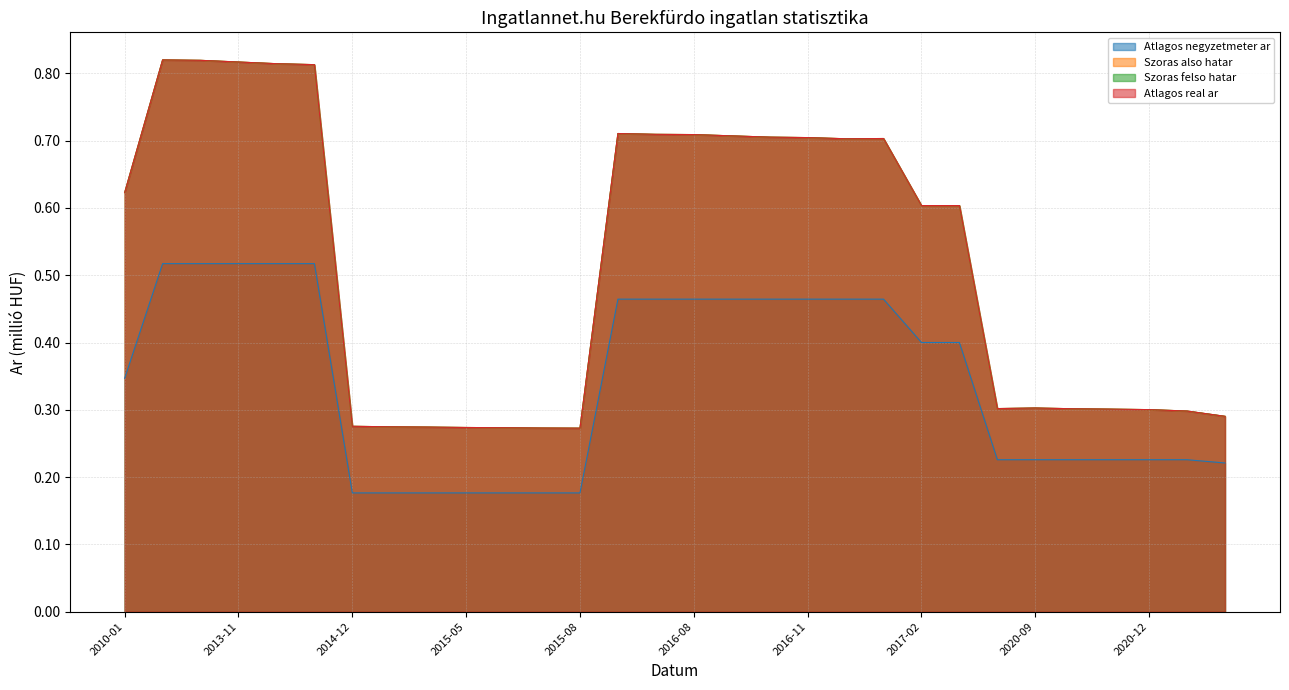

What is the value of the Szoras also hatar point at the 26th from the left?

0.3